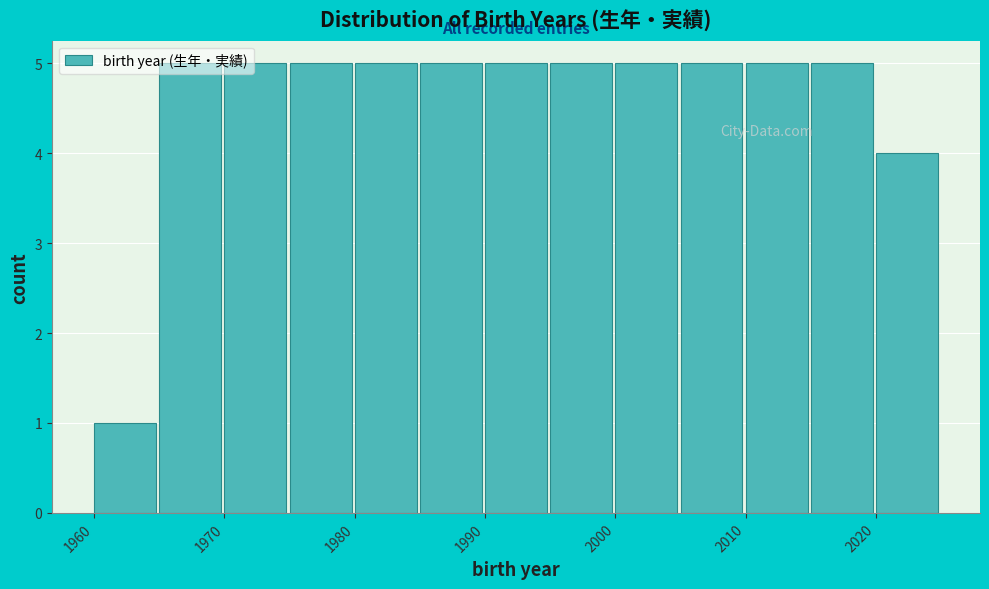

Reading left to right, list every bar in this chart as the range it spans on the x-axis followed by its height. The values are not printed on the chart, so give them approximately, as read against the axis.

1960 to 1965: 1
1965 to 1970: 5
1970 to 1975: 5
1975 to 1980: 5
1980 to 1985: 5
1985 to 1990: 5
1990 to 1995: 5
1995 to 2000: 5
2000 to 2005: 5
2005 to 2010: 5
2010 to 2015: 5
2015 to 2020: 5
2020 to 2025: 4